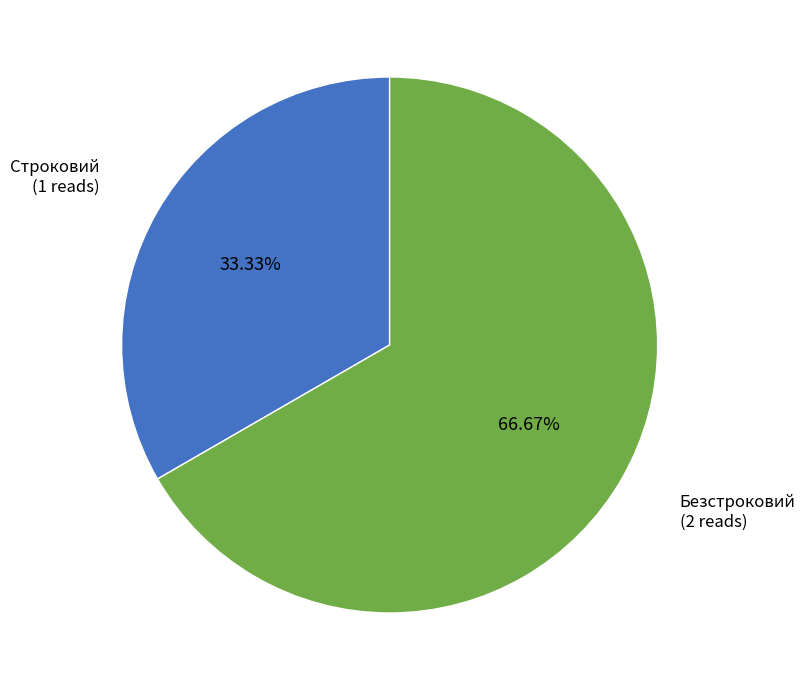

Is there a majority slice in this chart?

Yes